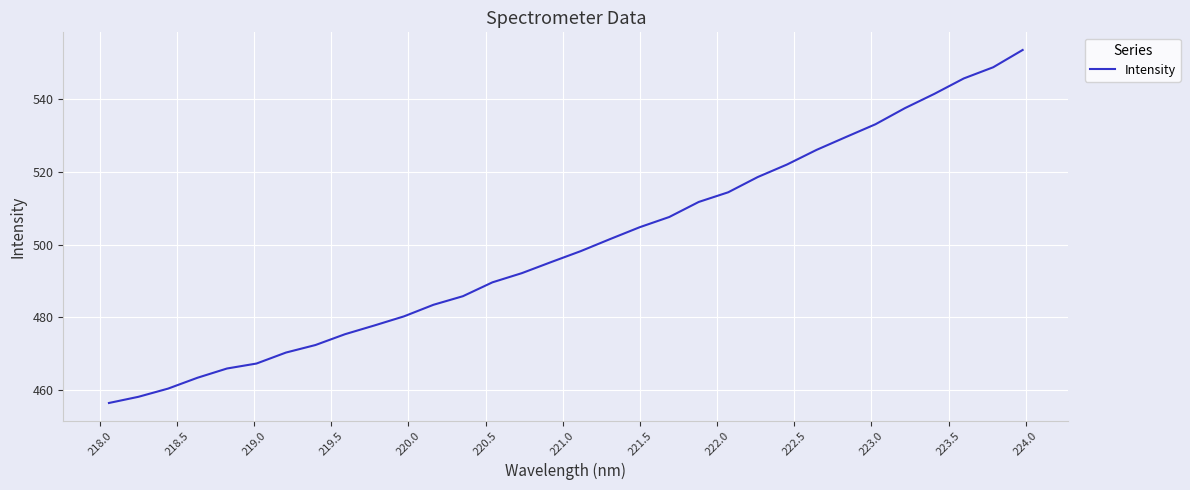

What is the difference between the maximum and minimum values?

96.8